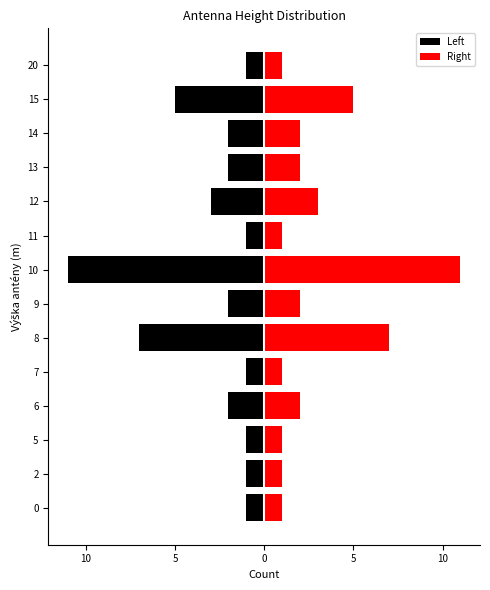

What is the average value of the Left series?

-3